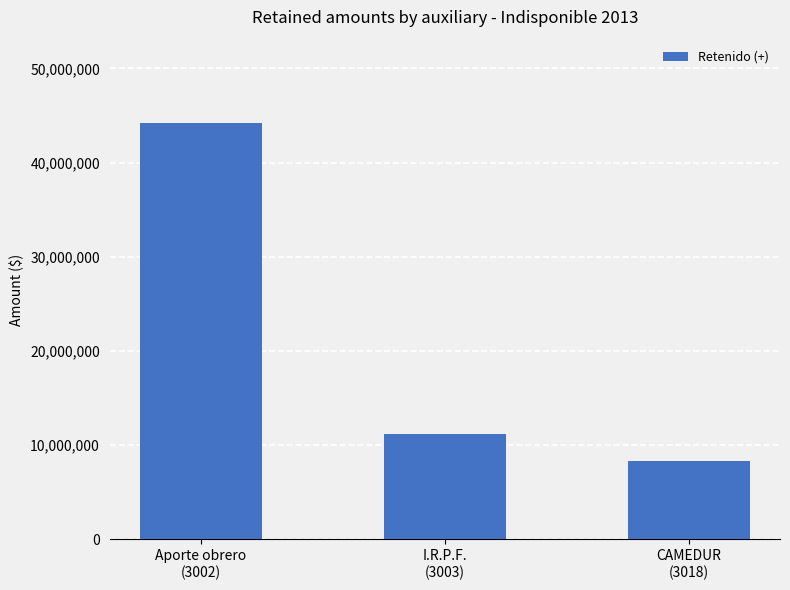

The chart shows a value of 11220925 at I.R.P.F.
(3003). True or false?

True